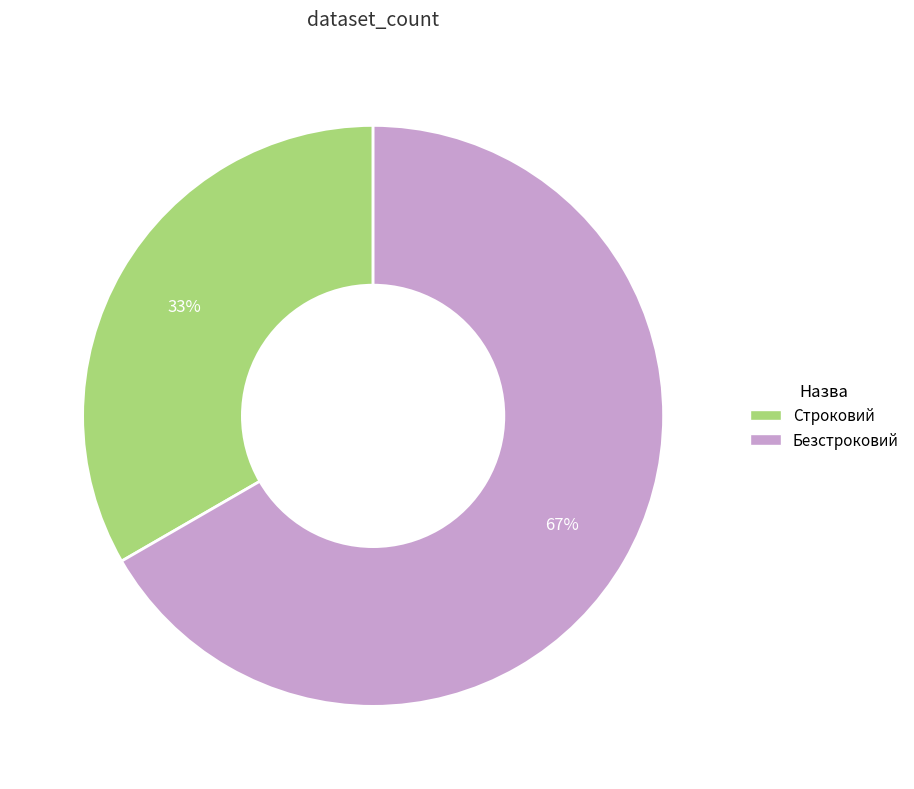

Approximately how many times larger is the value at Строковий compared to Безстроковий?

0.5